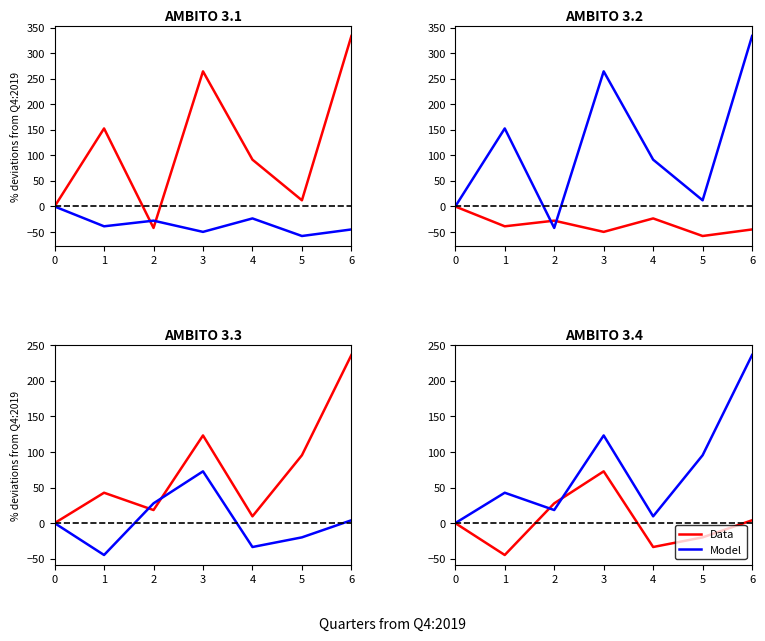

Which series has the largest total across all categories?

Model